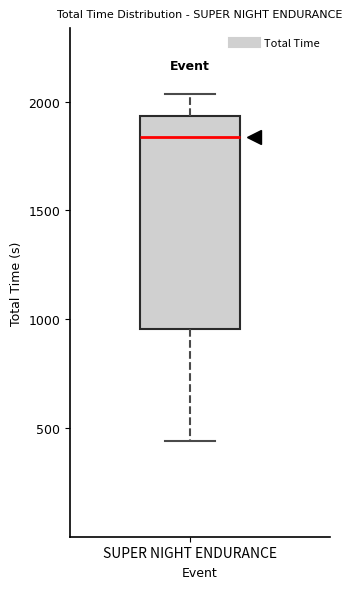

Read this box plot against the y-axis: the position of the median line, the range covered by the box, and the ends of both whiskers. The values are not printed on the chart, so give them approximately, as read against the axis.

median 1850, box 950 to 1950, whiskers 450 to 2050